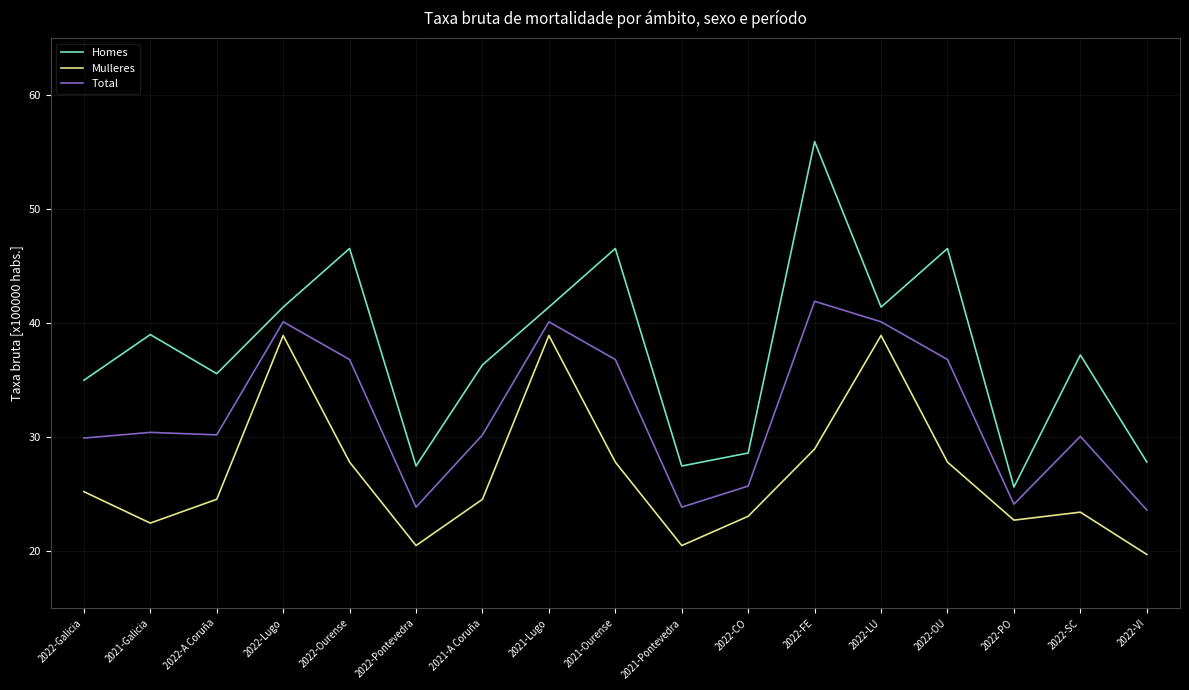

True or false: Homes and Total intersect in this chart.

False